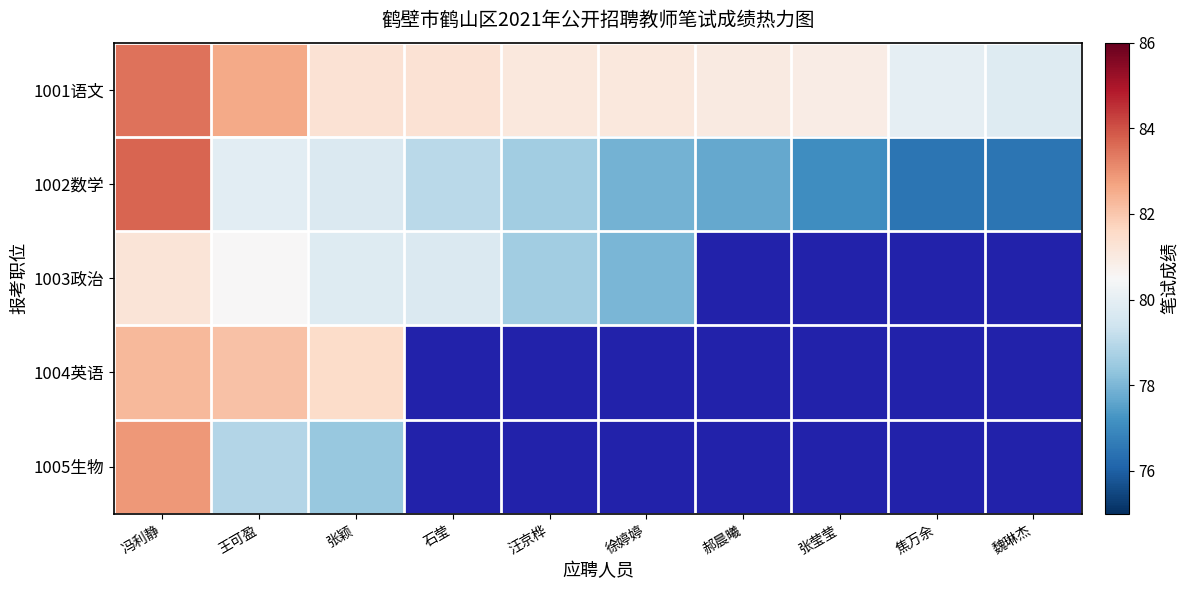

At which label does 1002数学 reach its minimum?

焦万余